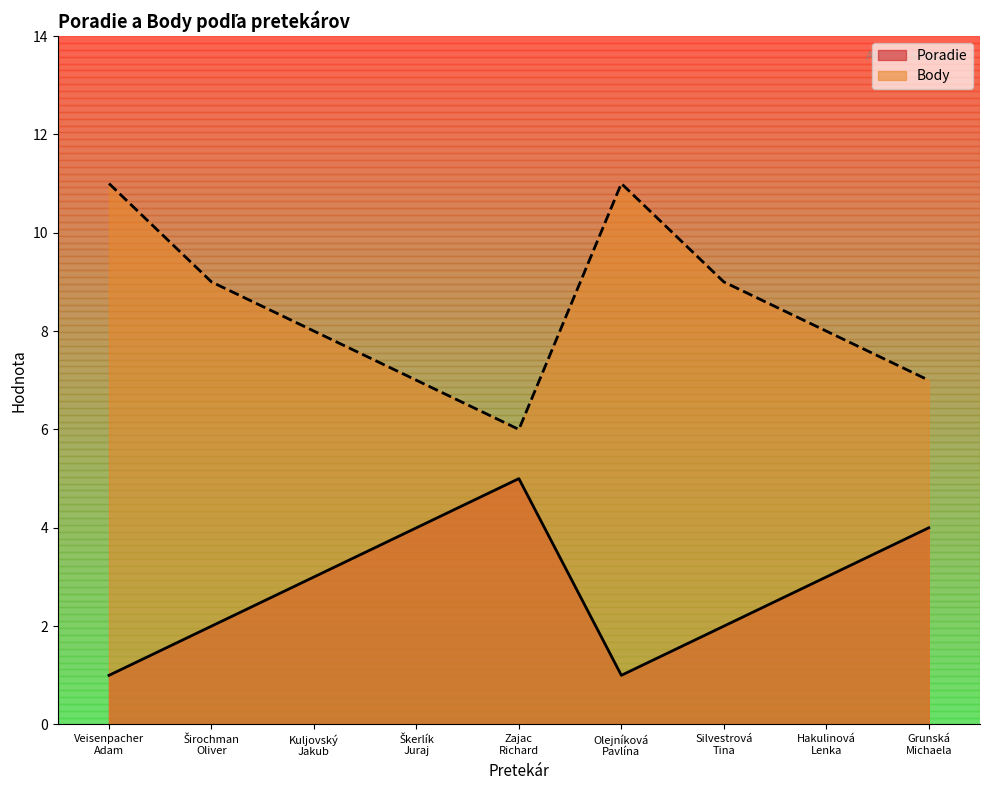

What is the difference between the highest and lowest values at Grunská
Michaela?

3